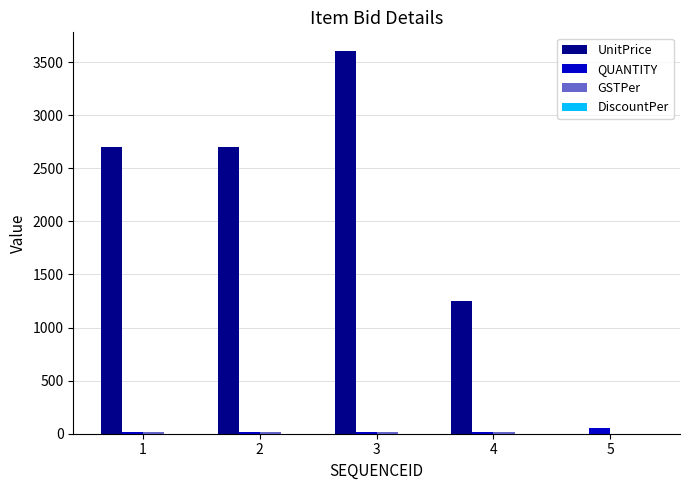

At which category is the sum across all series the highest?

3